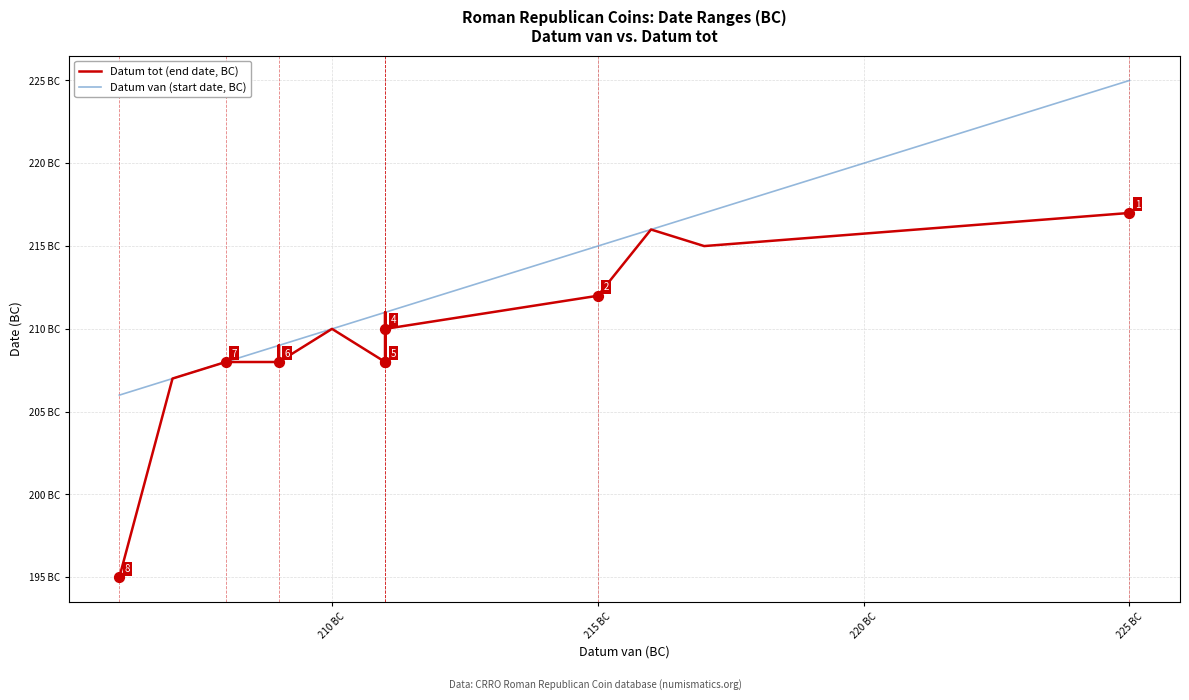

Which series has the widest spread of Y values?

Datum tot (end date, BC)